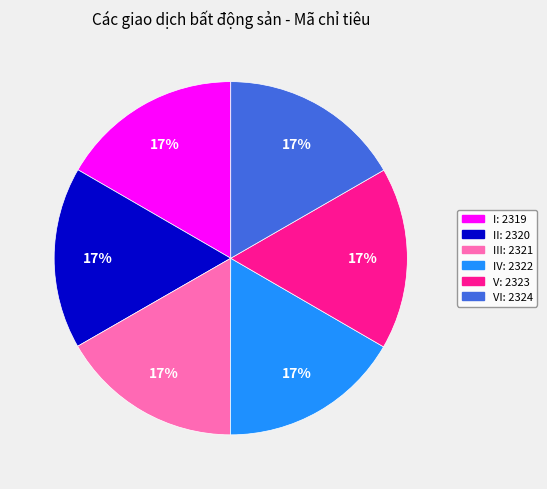

Is there any slice that represents more than half of the pie?

No